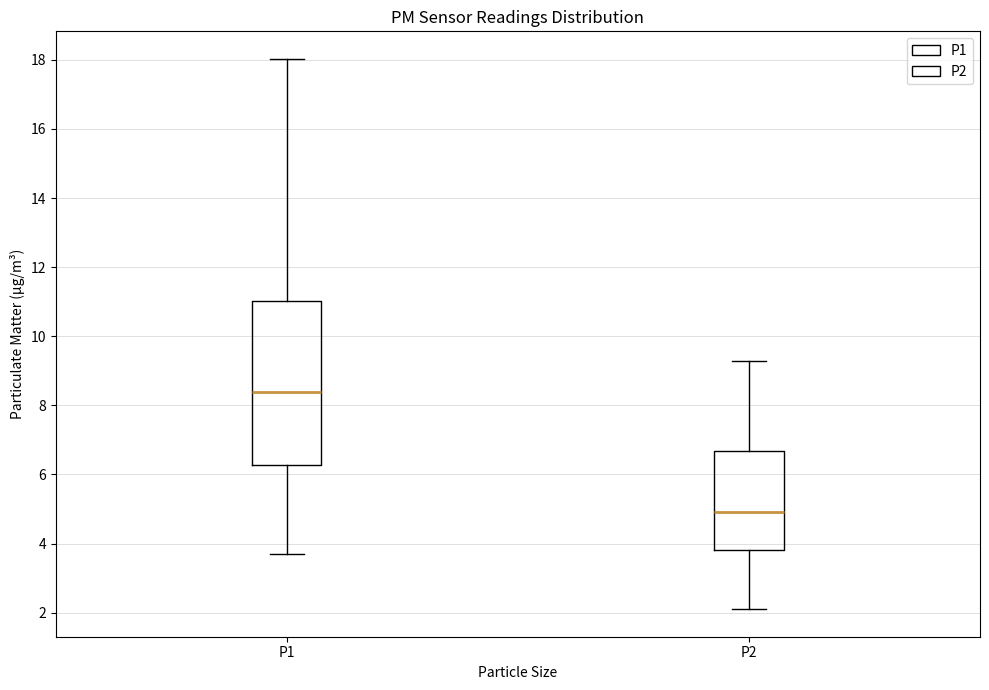

Where does the lower whisker of the box for P2 end on the y-axis? The values are not printed on the chart, so give them approximately, as read against the axis.

2.2